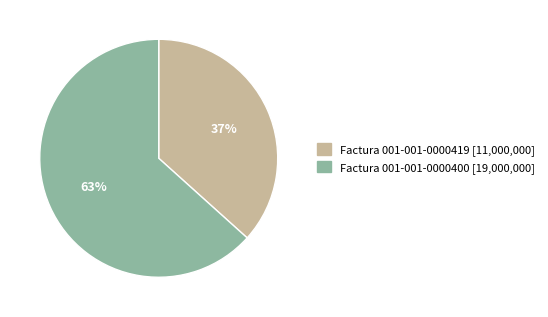

What is the majority slice?

Factura 001-001-0000400